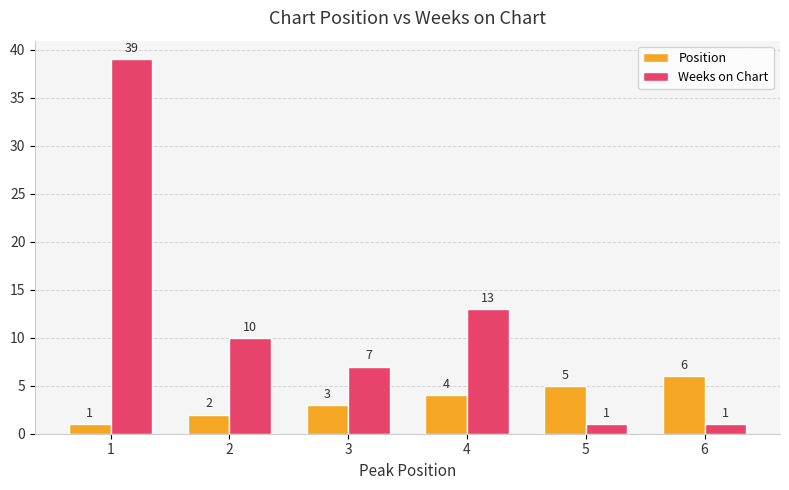

What is the difference between the second highest and minimum values in the Position series?

4